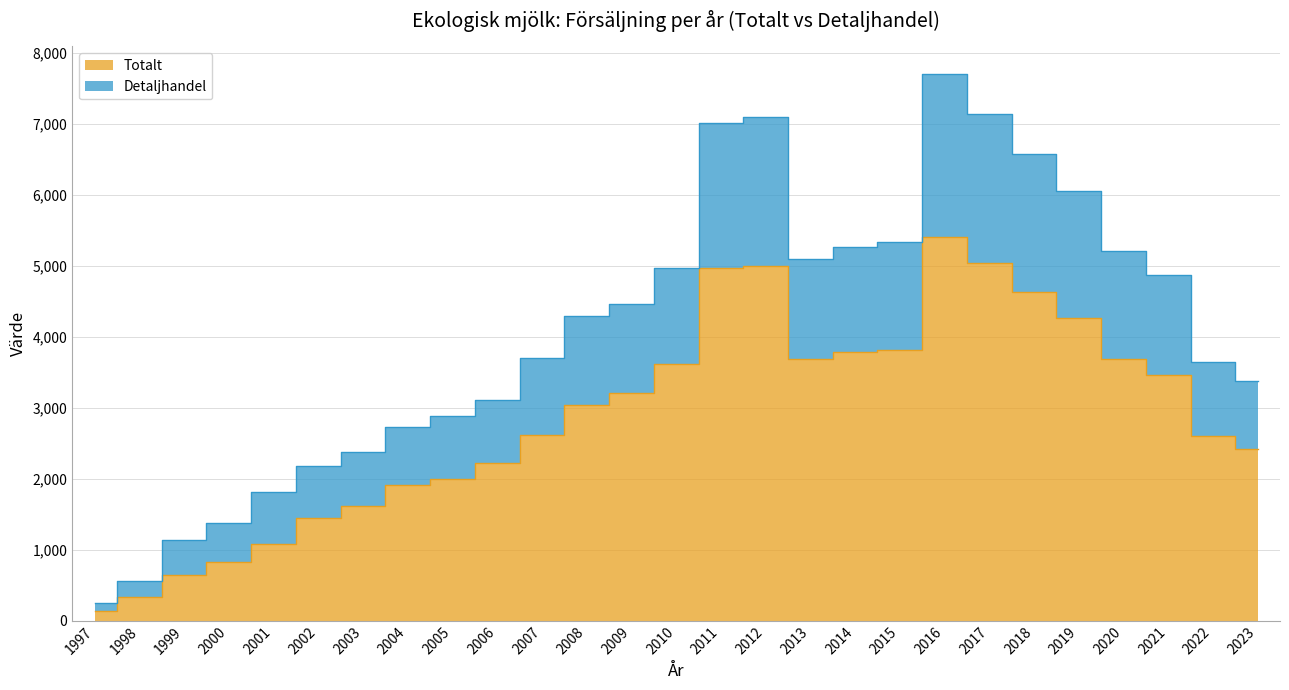

How many data points in Detaljhandel are less than 4289?

13